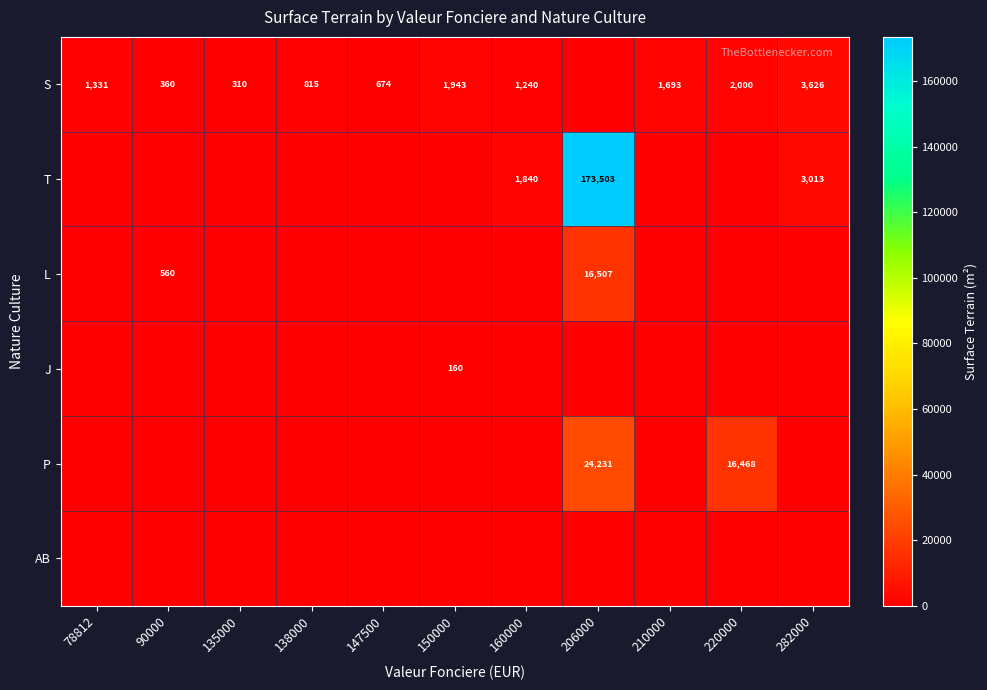

The S series shows 3021 at 220000. True or false?

False